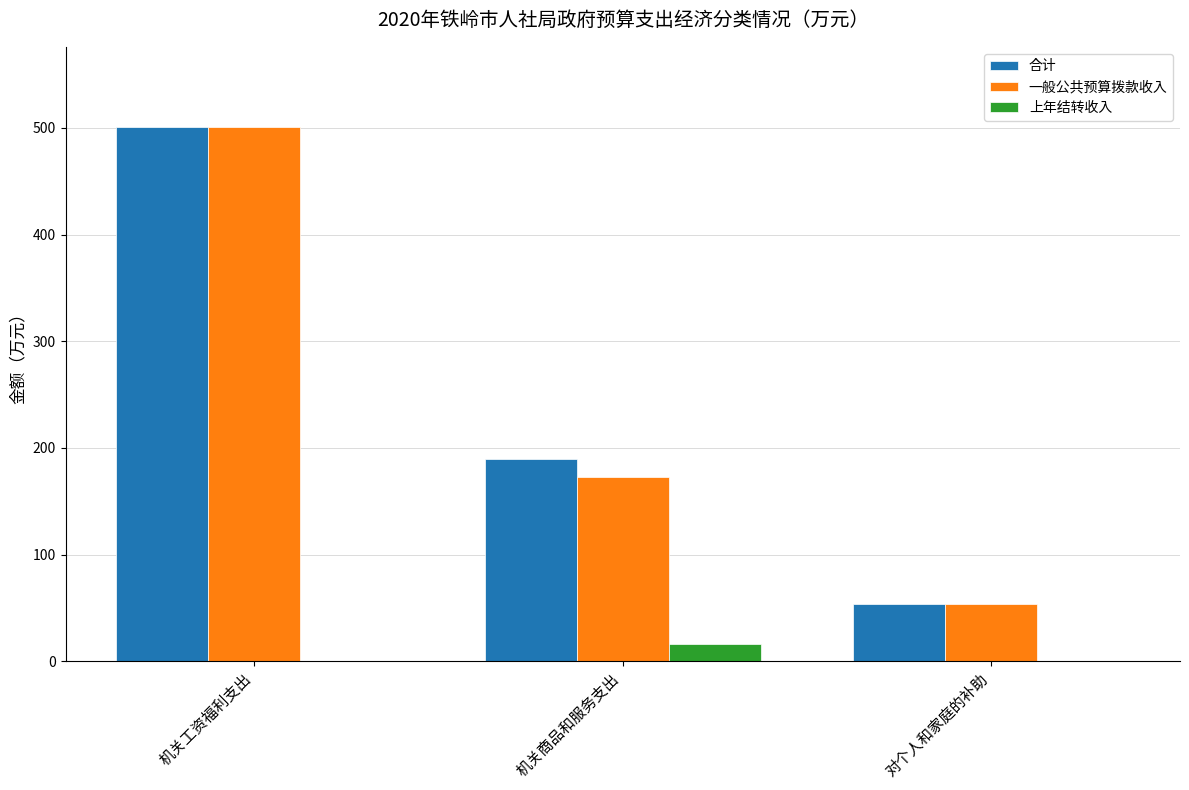

What is the difference between the 一般公共预算拨款收入 values at 对个人和家庭的补助 and 机关工资福利支出?

447.5